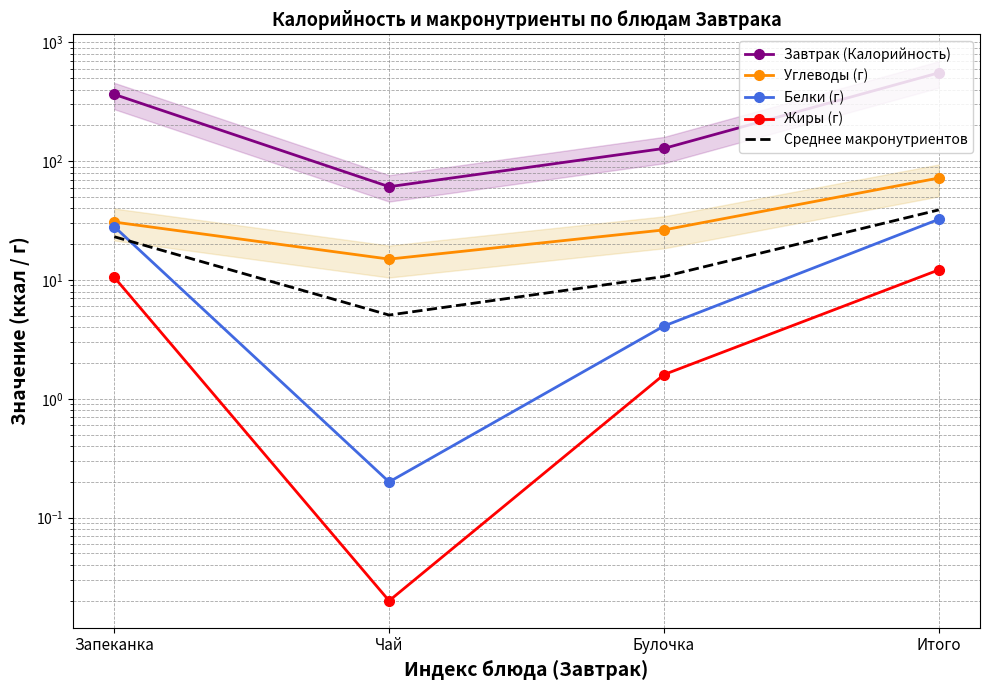

True or false: Завтрак (Калорийность) has more than 0 points higher than both neighbors.

False